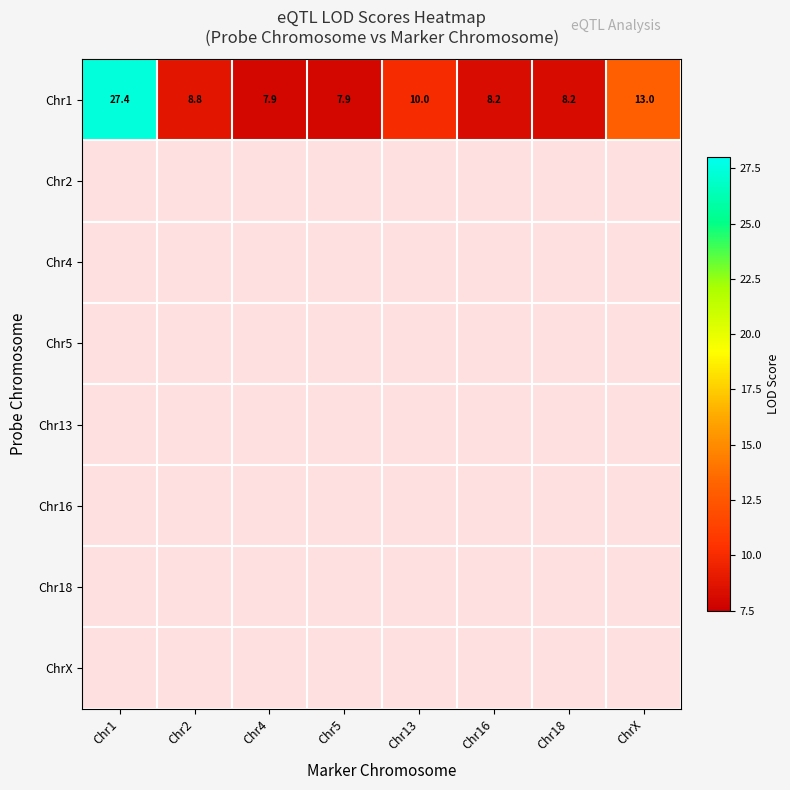

Which series has the largest range (max minus min)?

Chr1